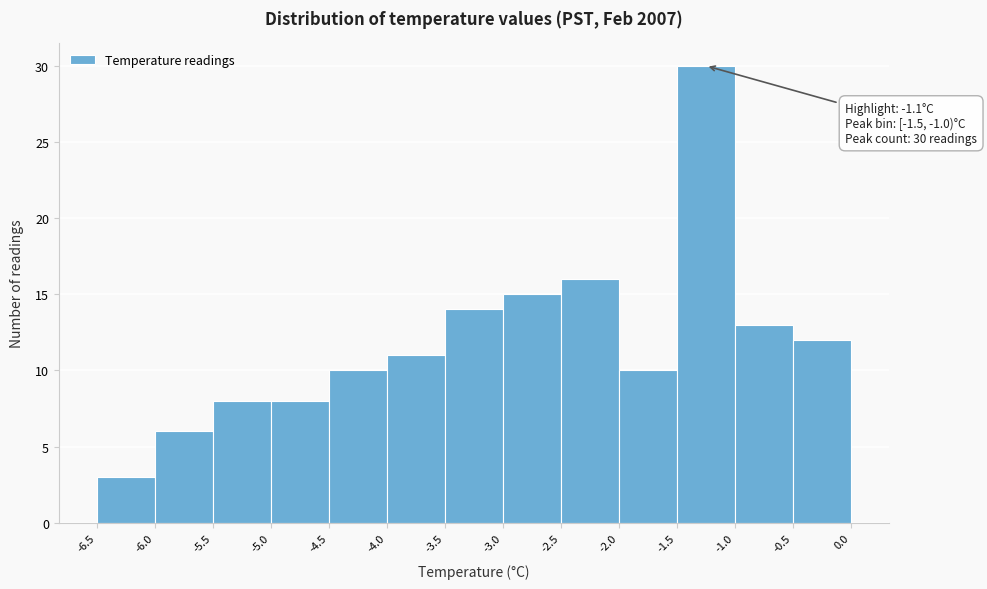

Which range on the x-axis has the tallest bar?

-1.5 to -1.0